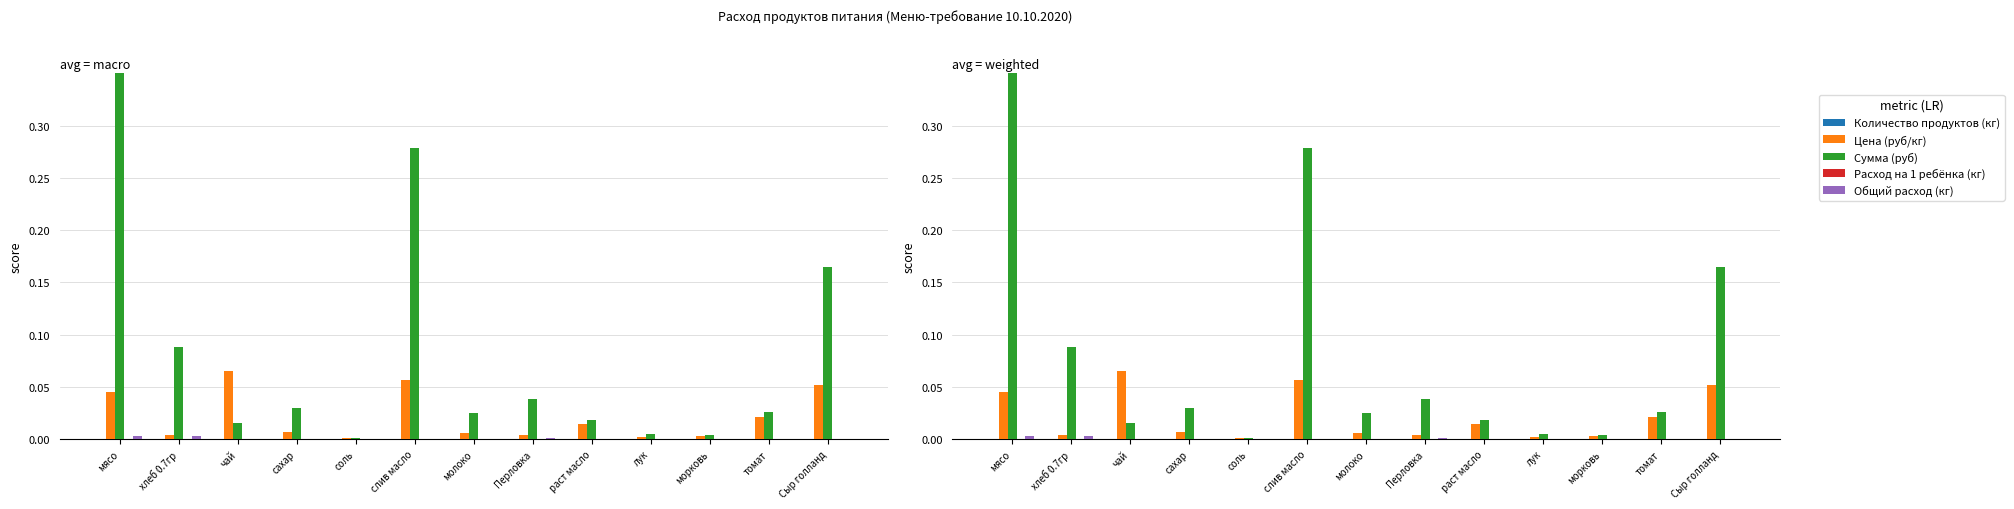

What is the label of the 3rd bar from the left?

чай